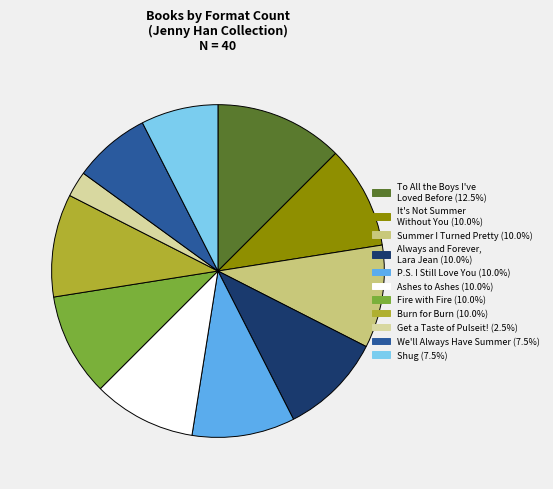

Does any single category account for the majority?

No